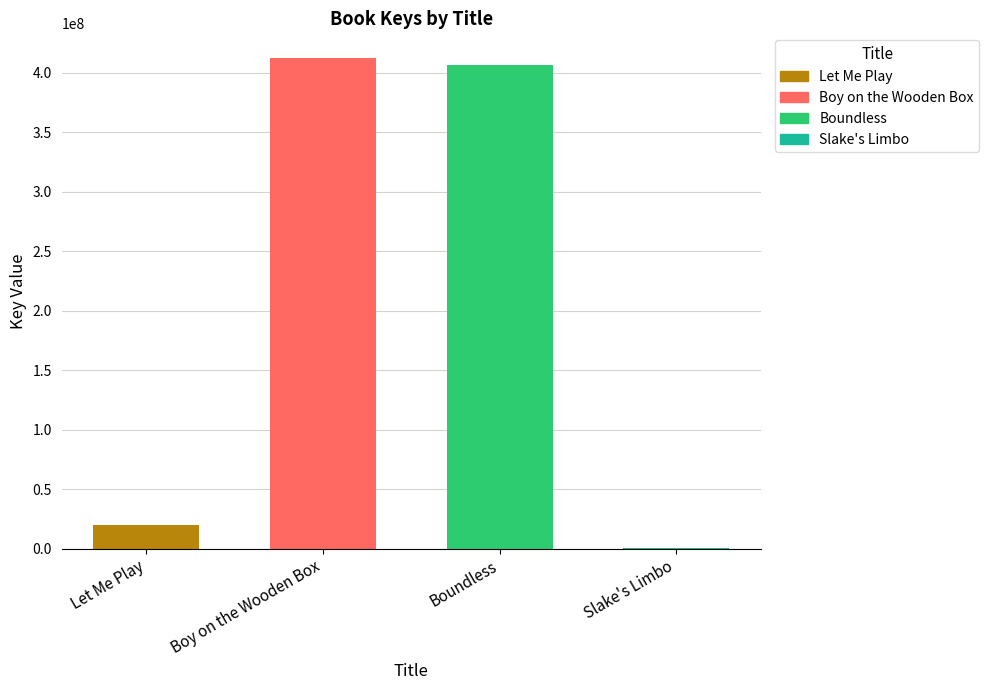

What is the value of the 2nd bar from the left?

412394819